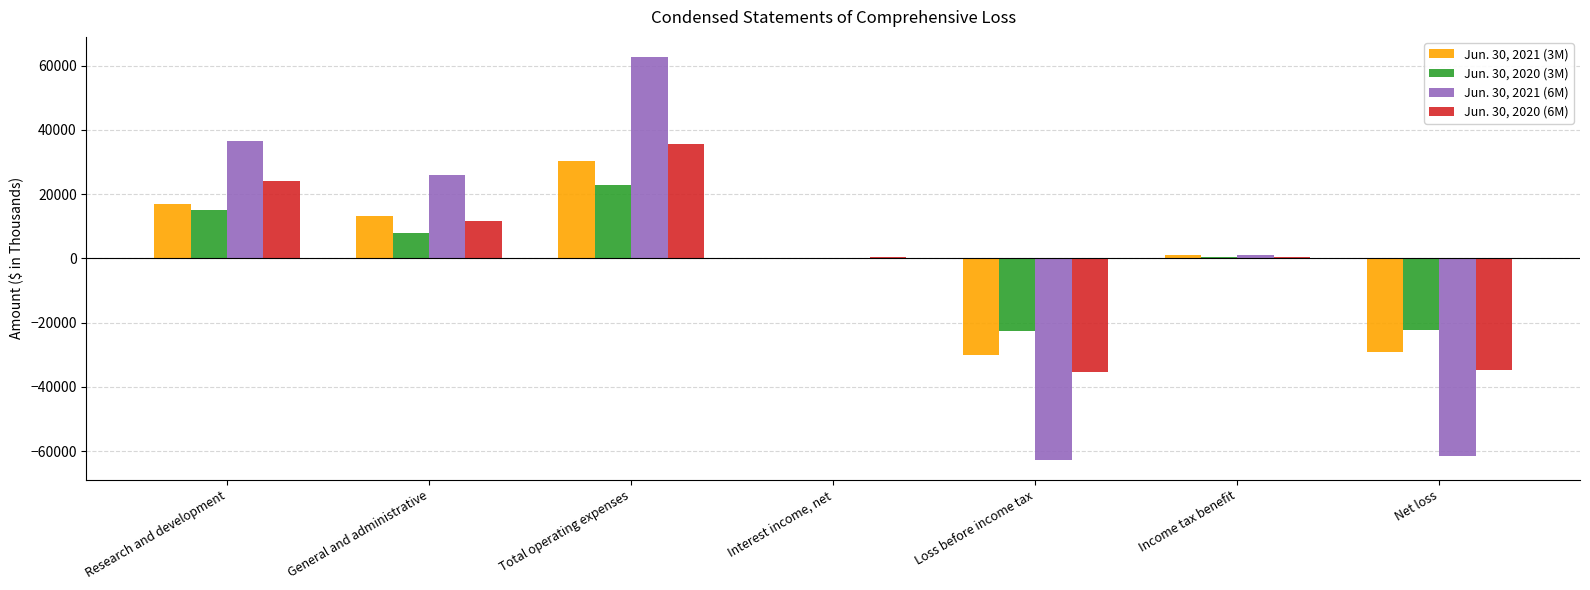

Which series has the widest spread of values?

Jun. 30, 2021 (6M)